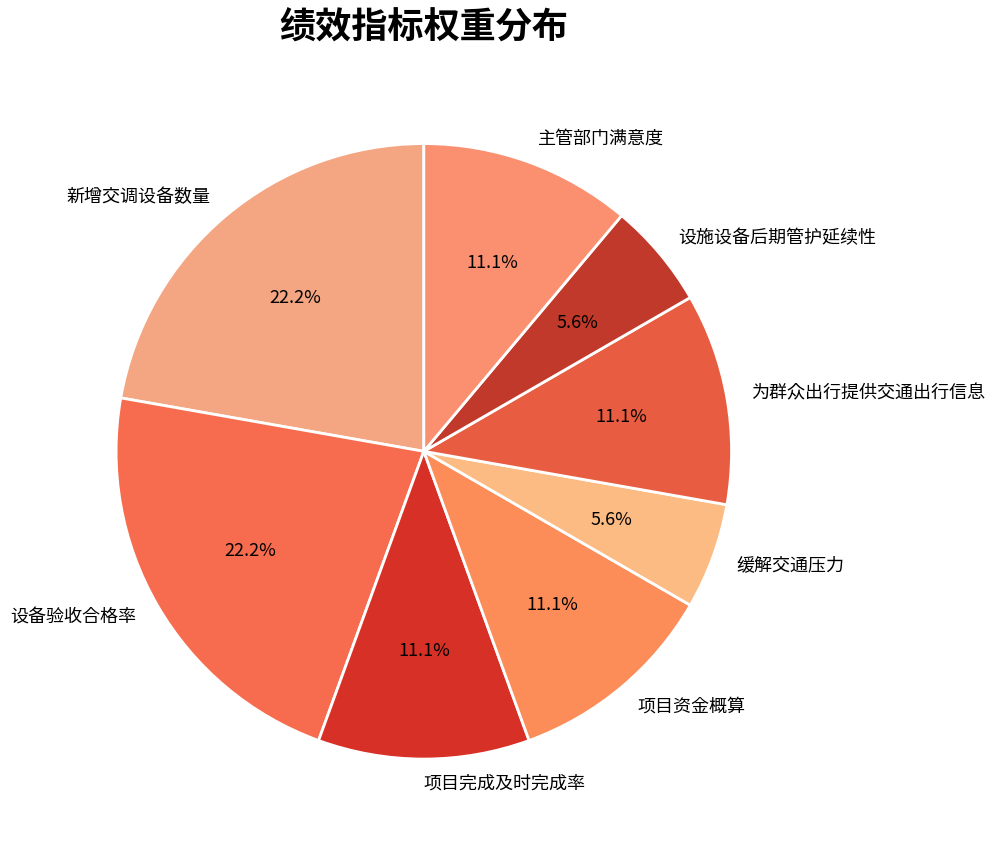

To the nearest percent, what is the difference between the largest and smallest slice percentages?

17%